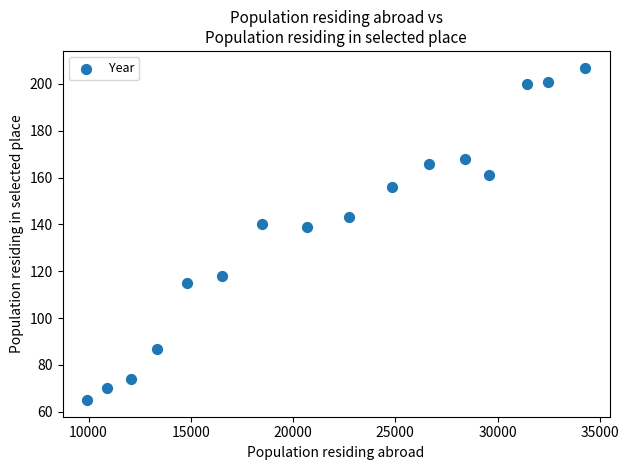

What is the range of Y values (max minus min)?

142